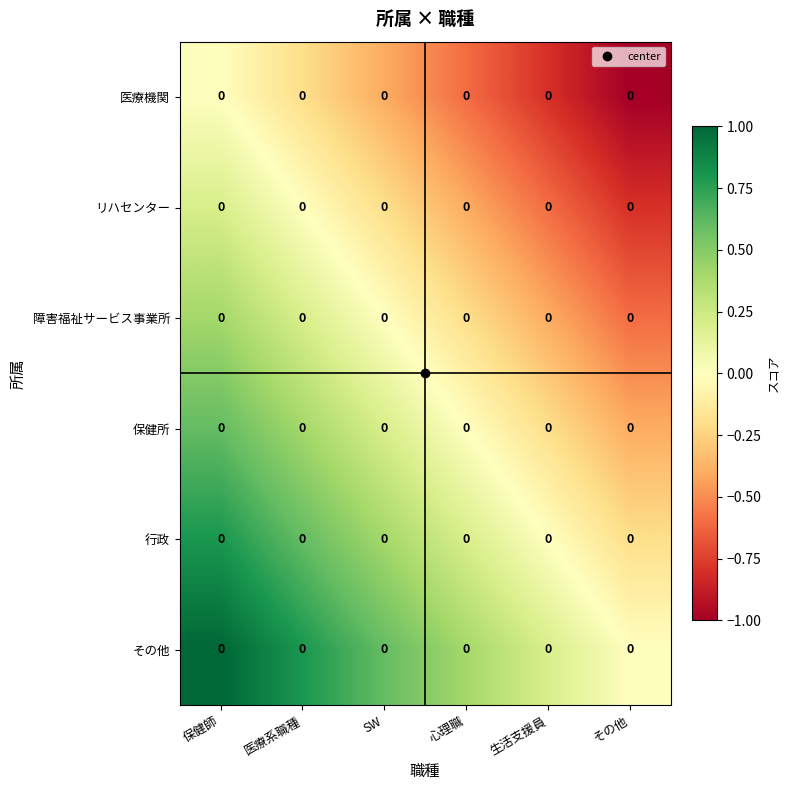

At 生活支援員, list the series in order from largest to smallest.

その他, 行政, 保健所, 障害福祉サービス事業所, リハセンター, 医療機関